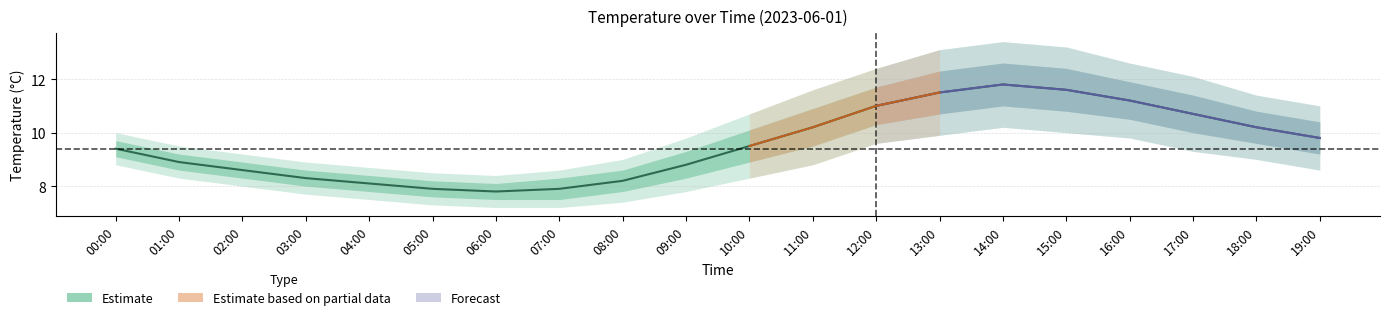

Rank the categories by value from lowest to highest.

06:00, 05:00, 07:00, 04:00, 08:00, 03:00, 02:00, 09:00, 01:00, 00:00, 10:00, 19:00, 11:00, 18:00, 17:00, 12:00, 16:00, 13:00, 15:00, 14:00